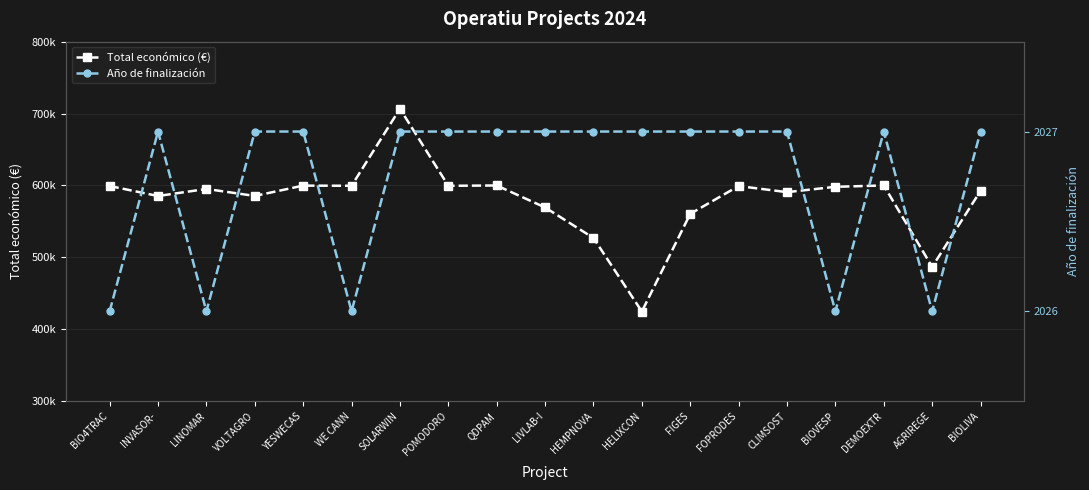

Rank the series by their maximum value, from lowest to highest.

Año de finalización, Total económico (€)